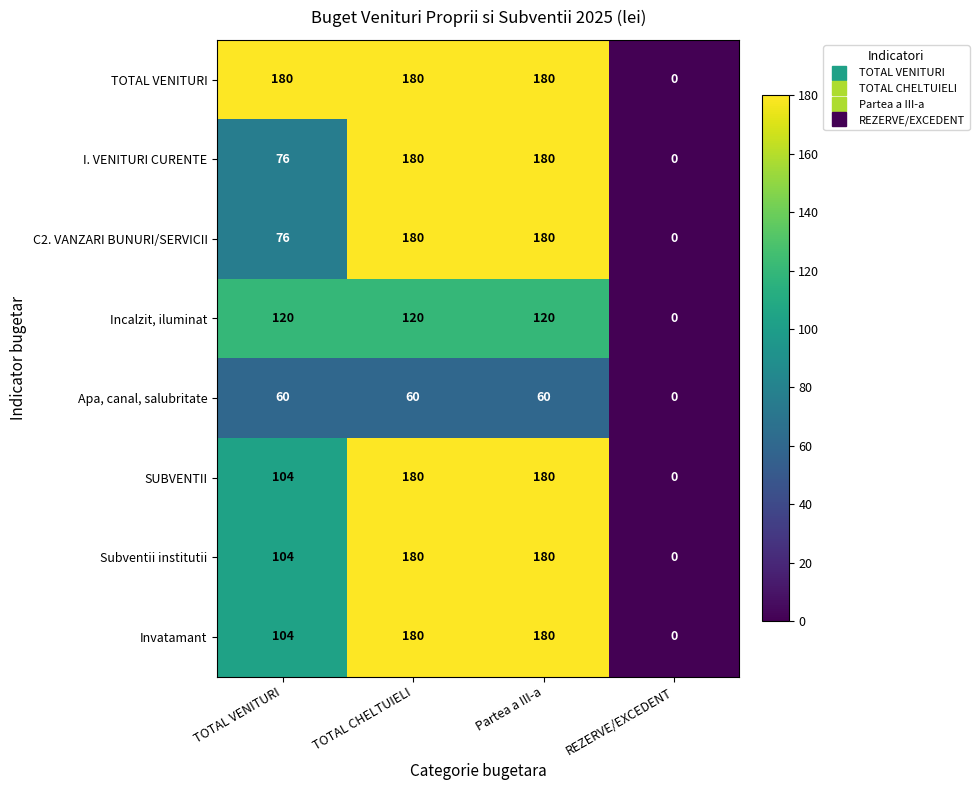

At which category does the chart reach its minimum across all series?

REZERVE/EXCEDENT